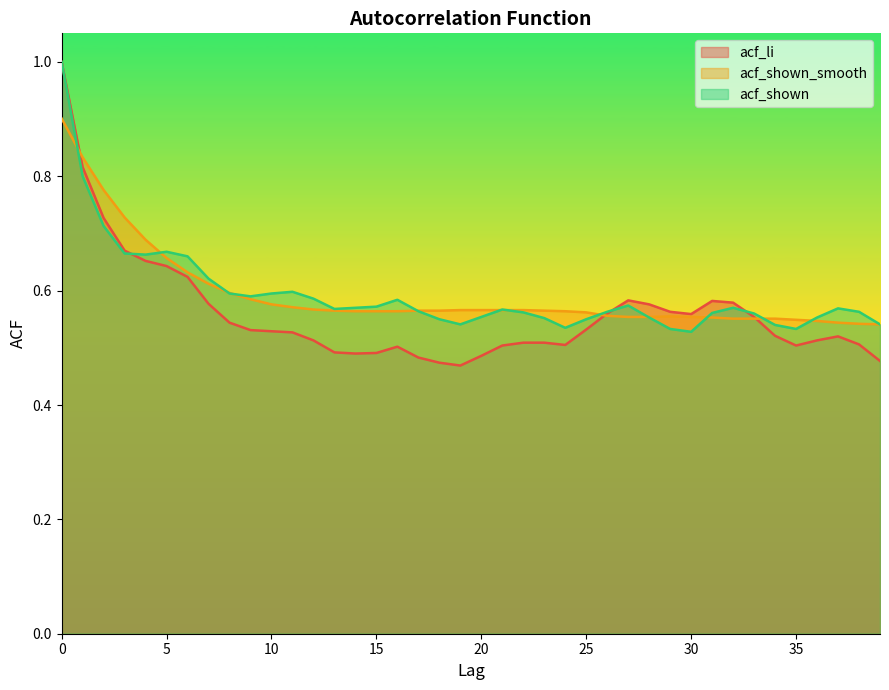

Which has a higher value, 29 or 15?

29